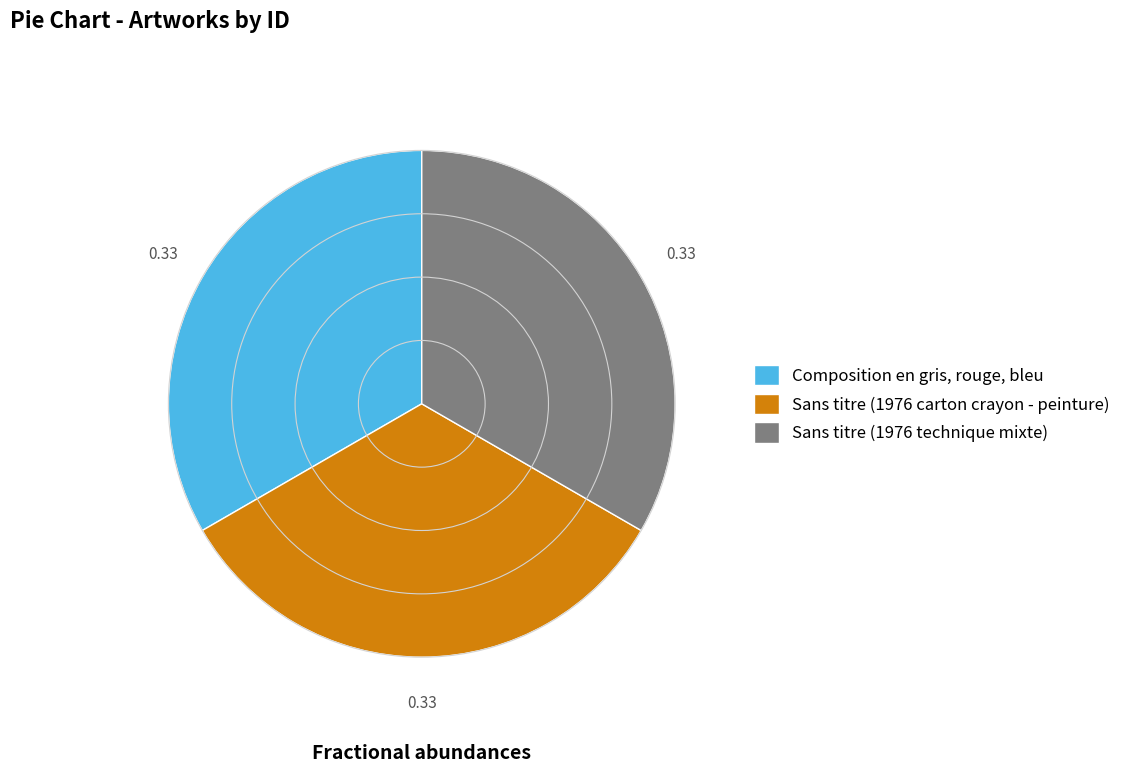

Is there a majority slice in this chart?

No